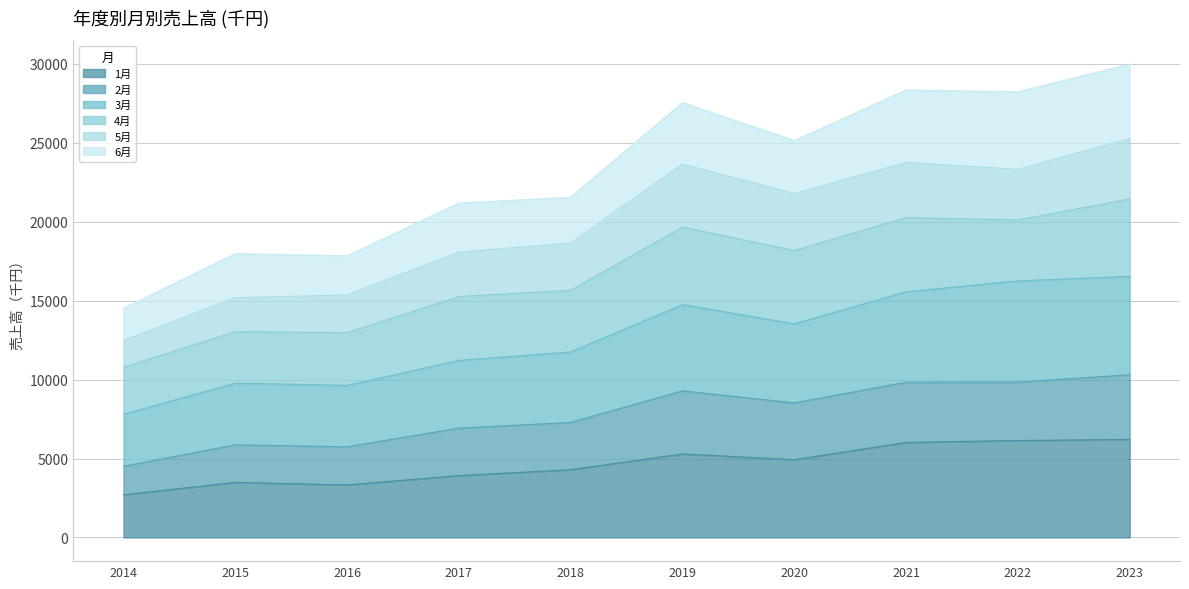

True or false: 3月 has a value of 11215 at 2017.

True